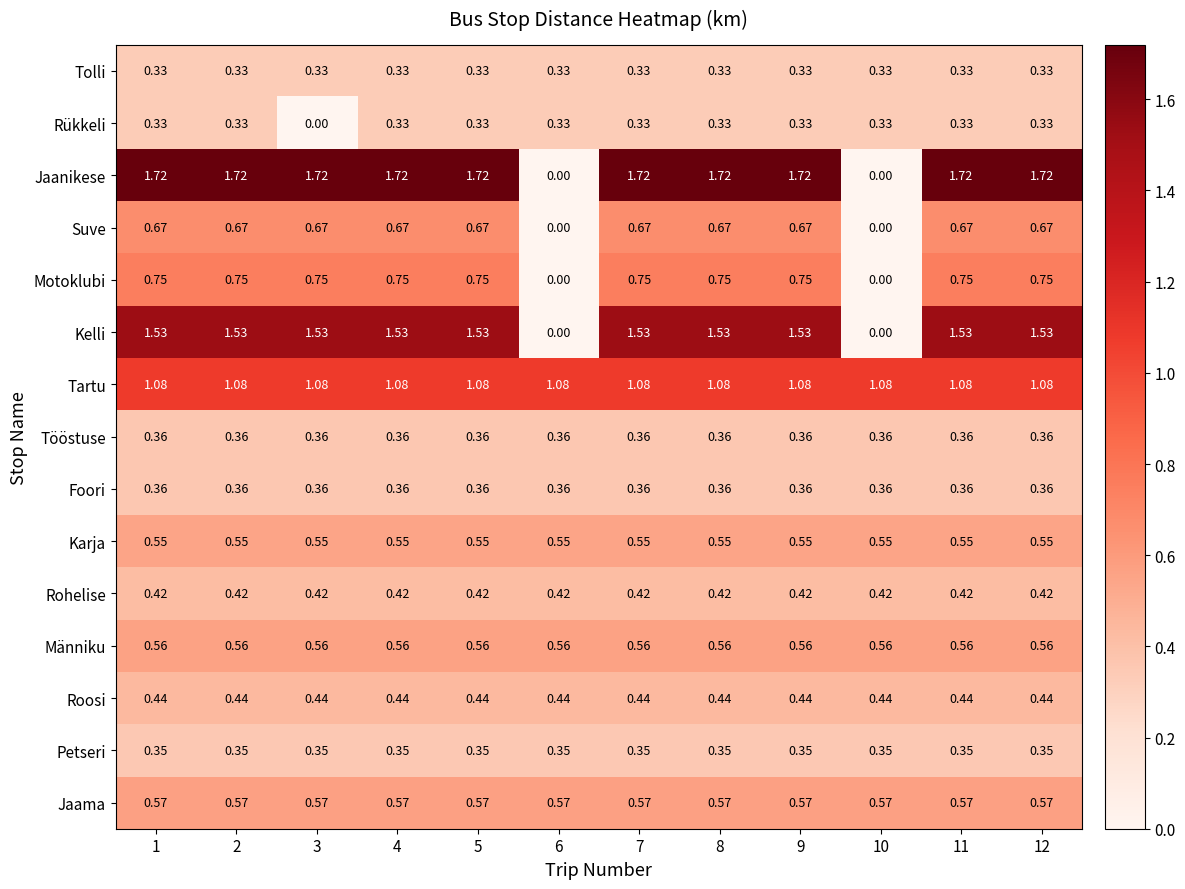

Which series has the widest spread of values?

Jaanikese